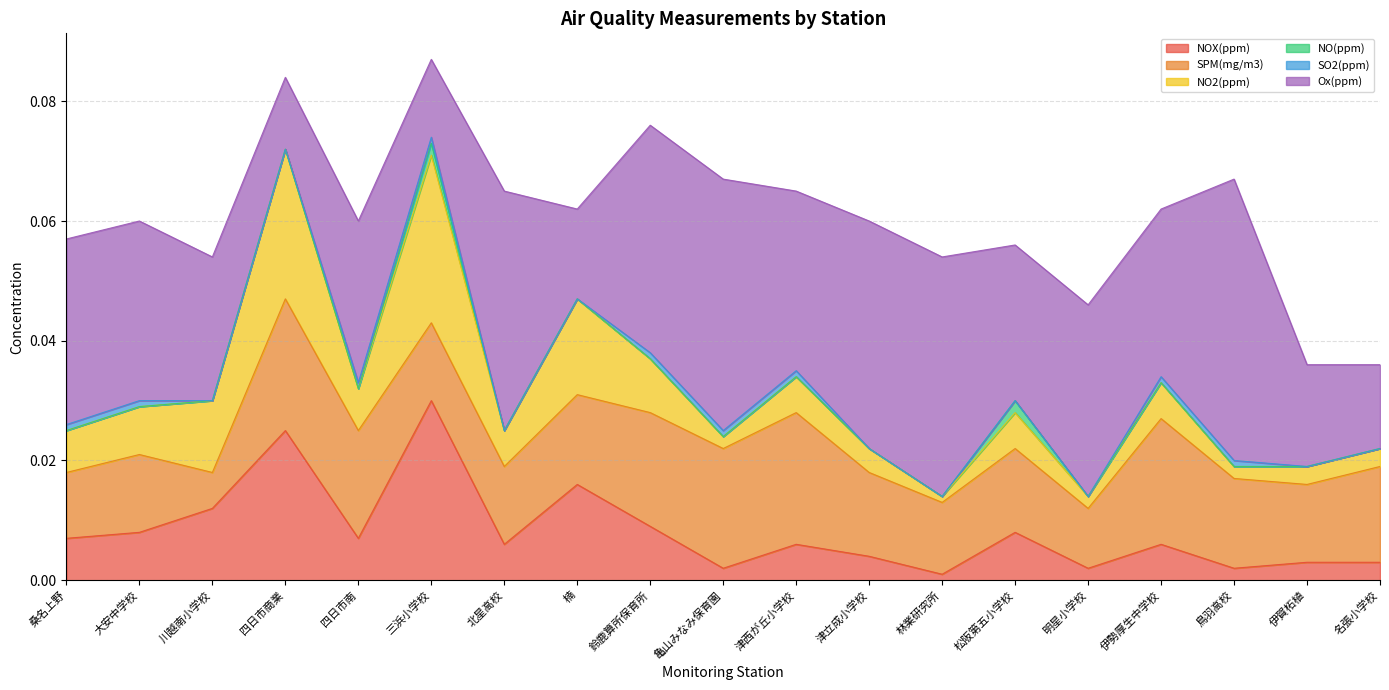

Which series ends up on top after the final intersection of NOX(ppm) and Ox(ppm)?

Ox(ppm)